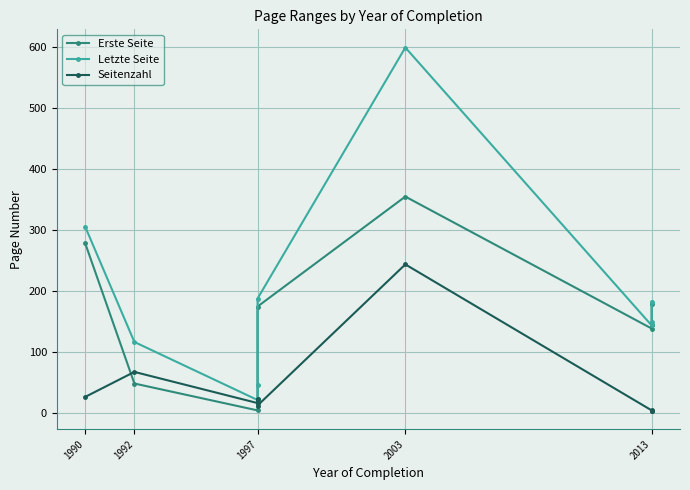

The Erste Seite series shows 175 at 1997. True or false?

True